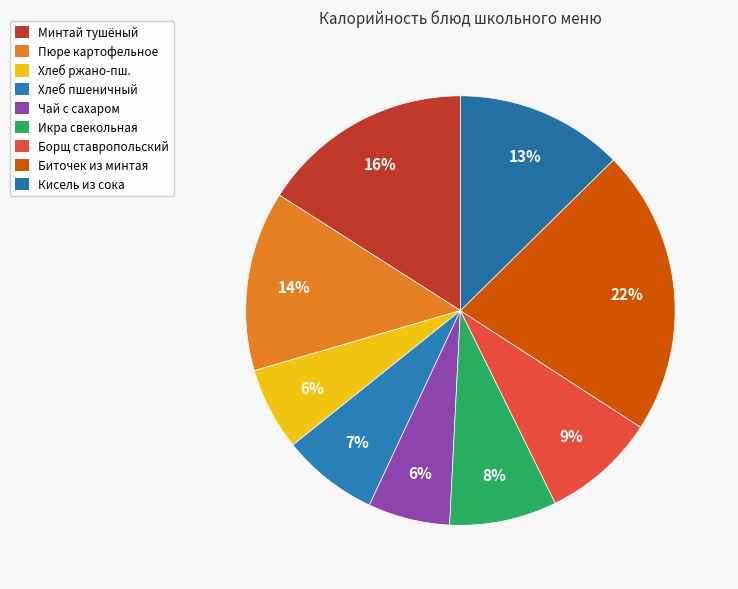

What is the largest slice in the pie chart?

Биточек из минтая